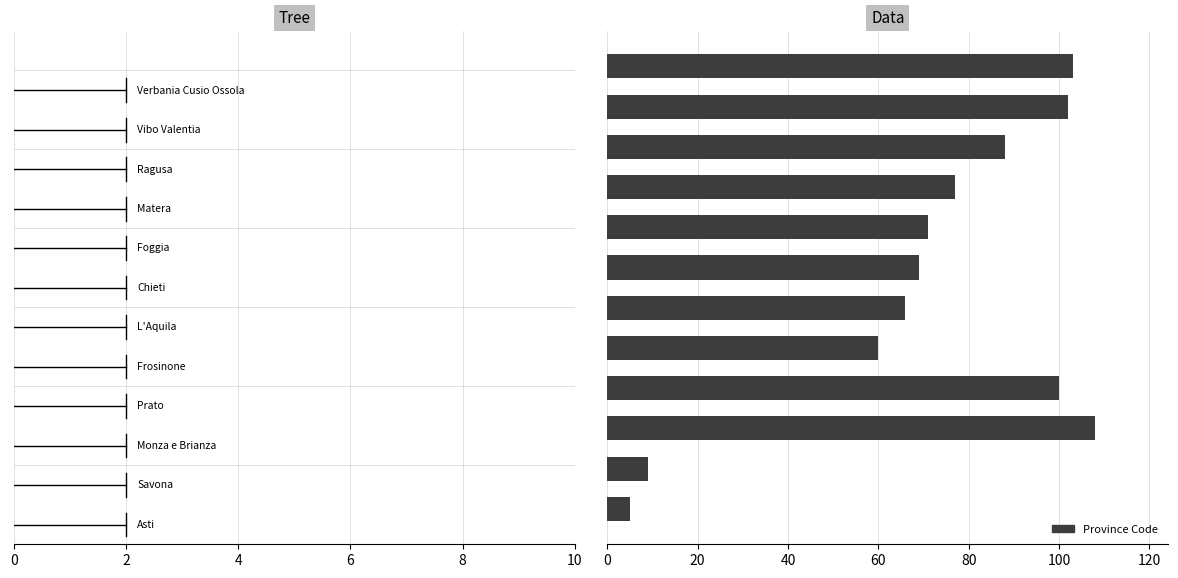

What is the greatest value displayed?

108